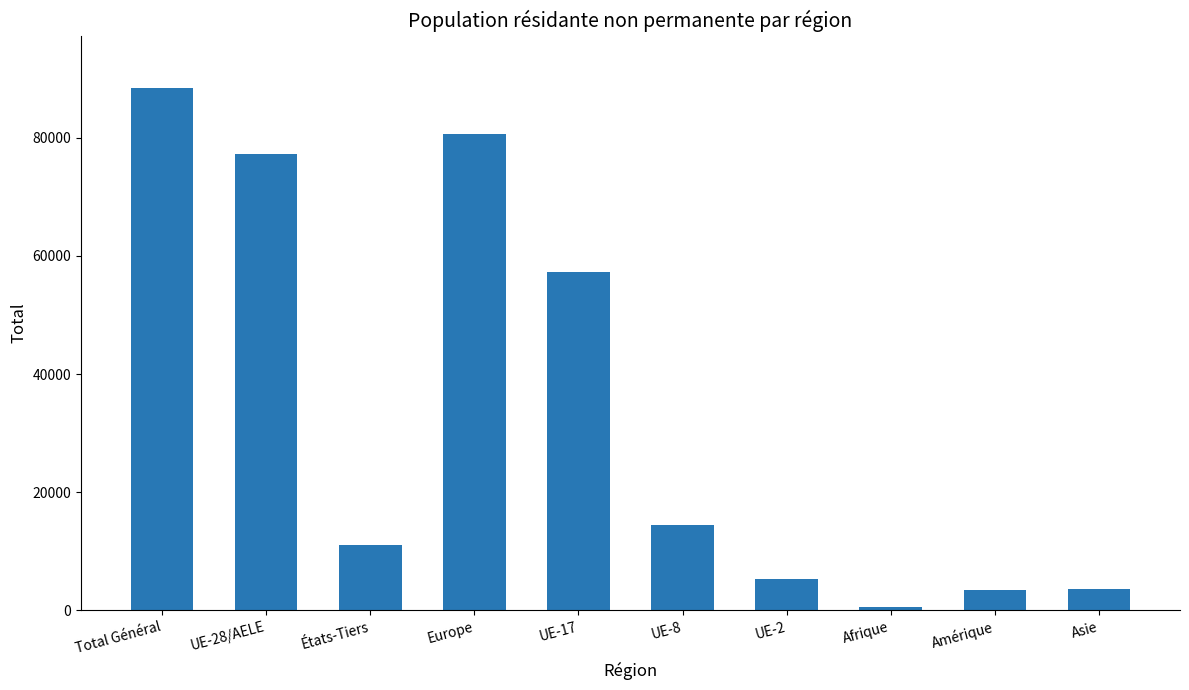

At which category does the chart reach its peak across all series?

Total Général